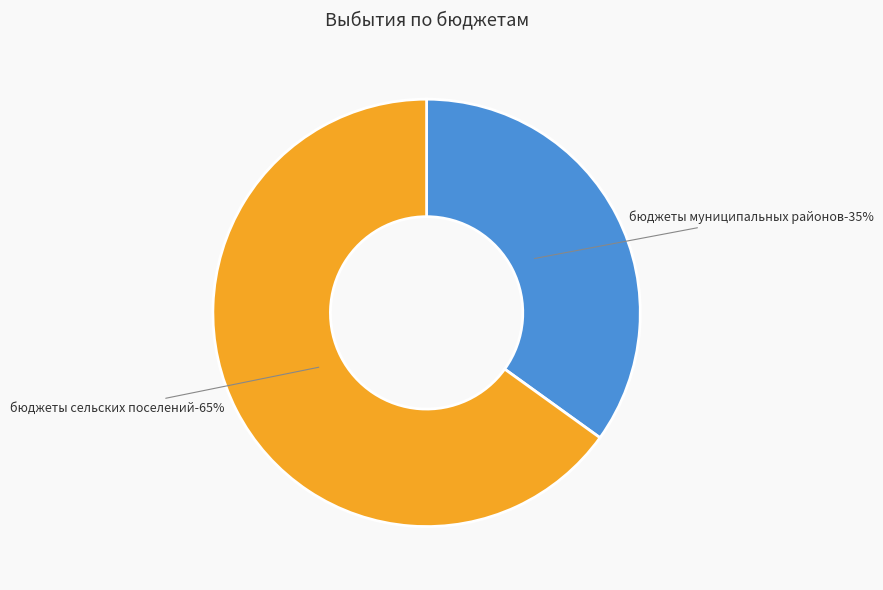

To the nearest percent, what portion does бюджеты сельских поселений represent?

65%